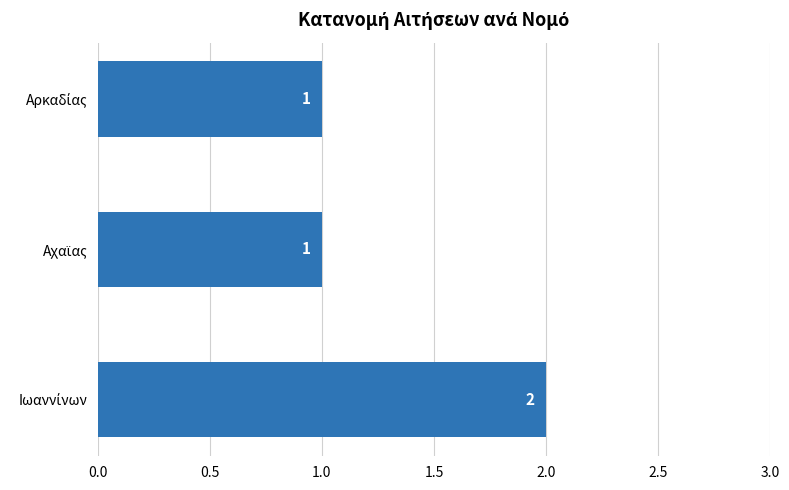

What is the average value?

1